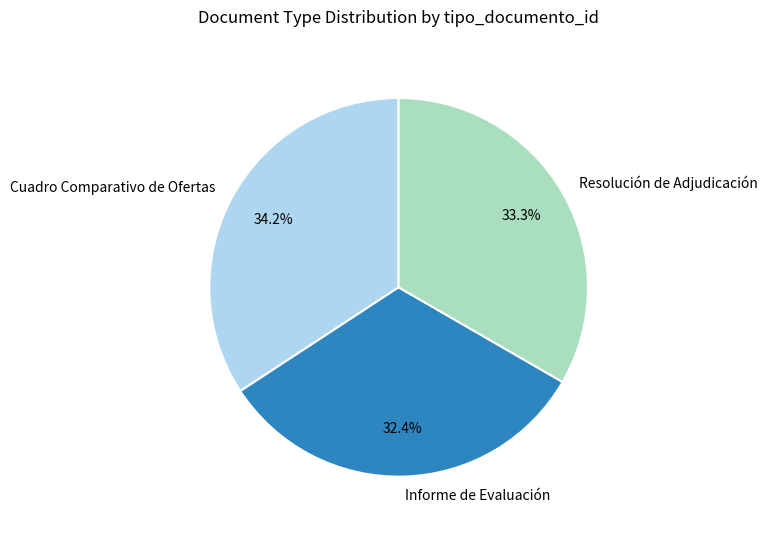

Count the number of slices in the pie.

3